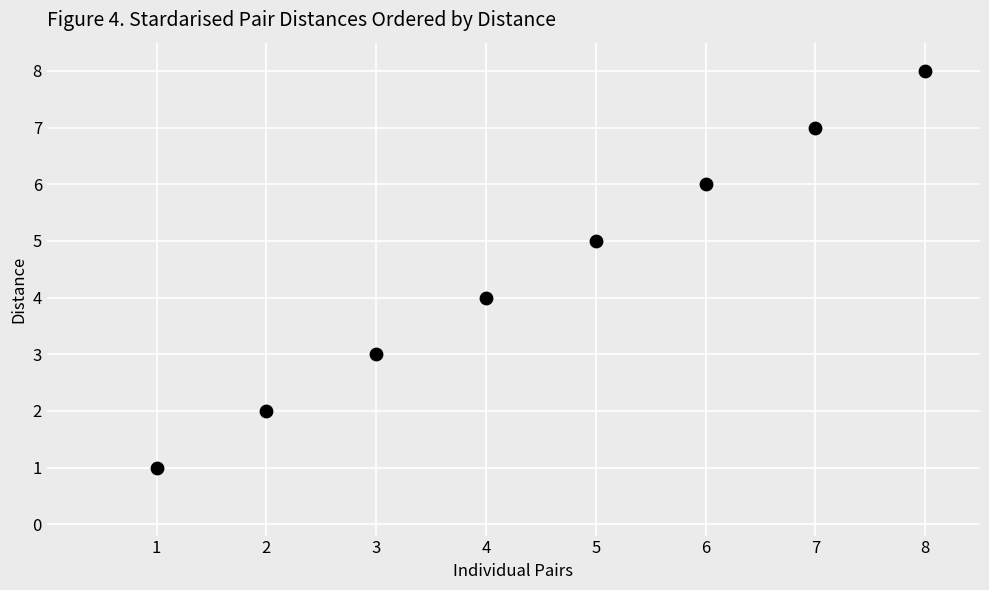

What is the average X value?

4